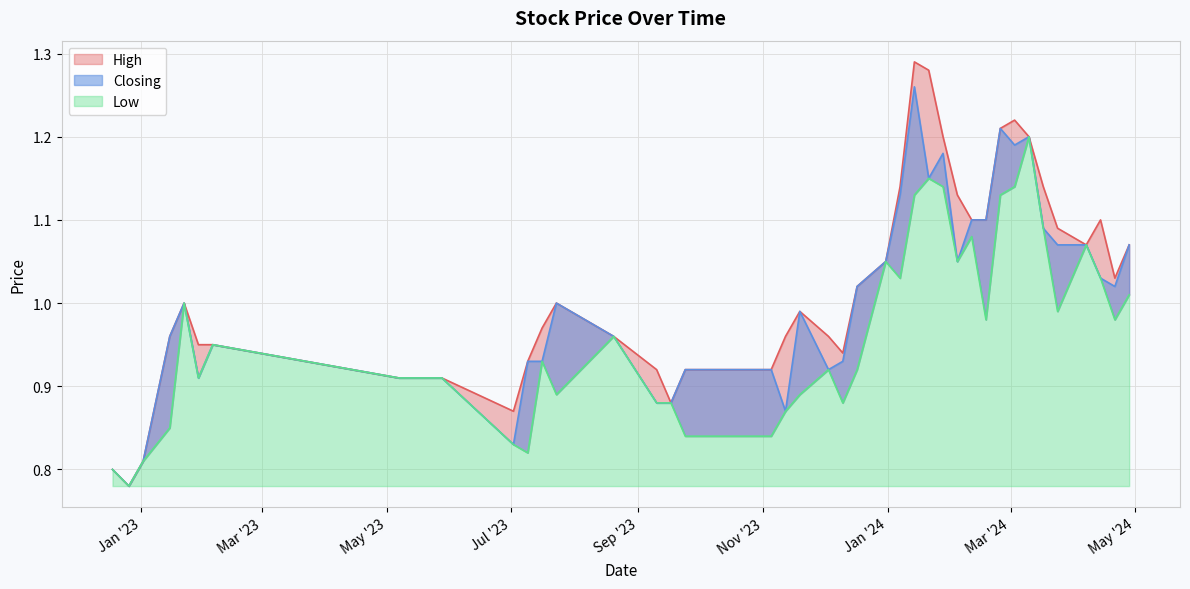

Between 31/12/2023 and 22/01/2023, which series saw the biggest shift?

High